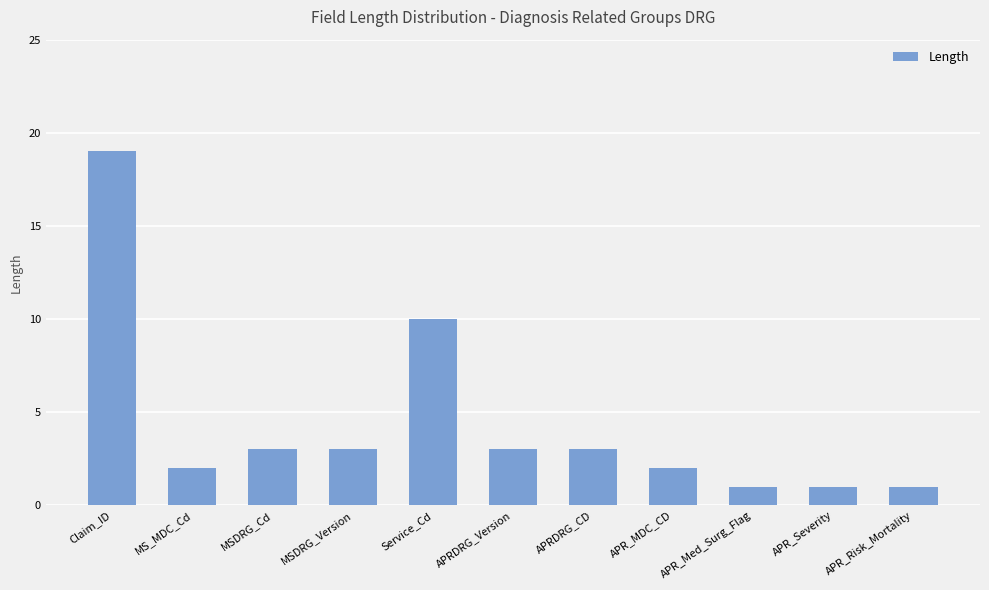

Does the chart contain stacked bars?

No